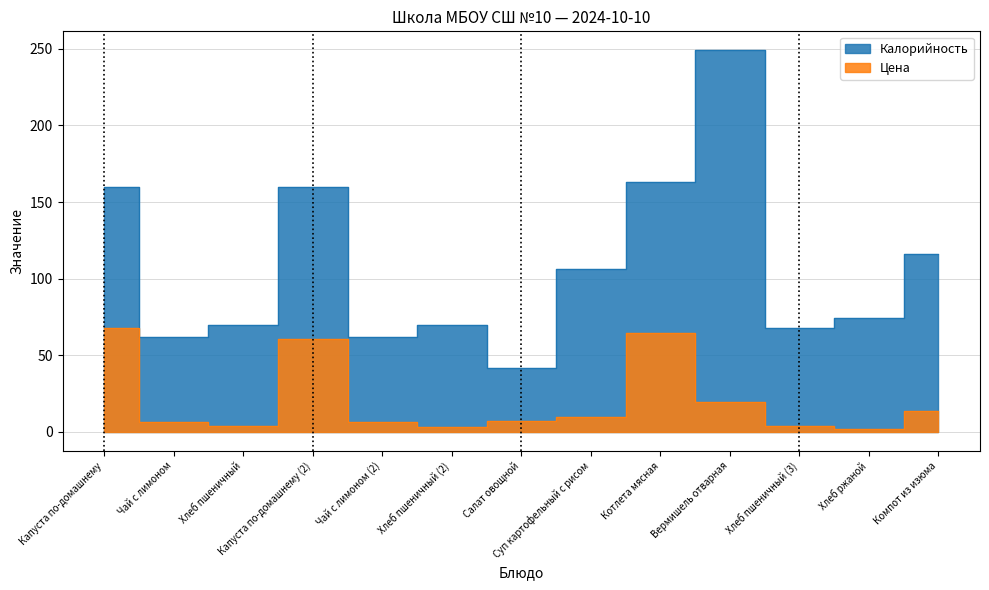

What is the minimum value shown in the chart?

2.2